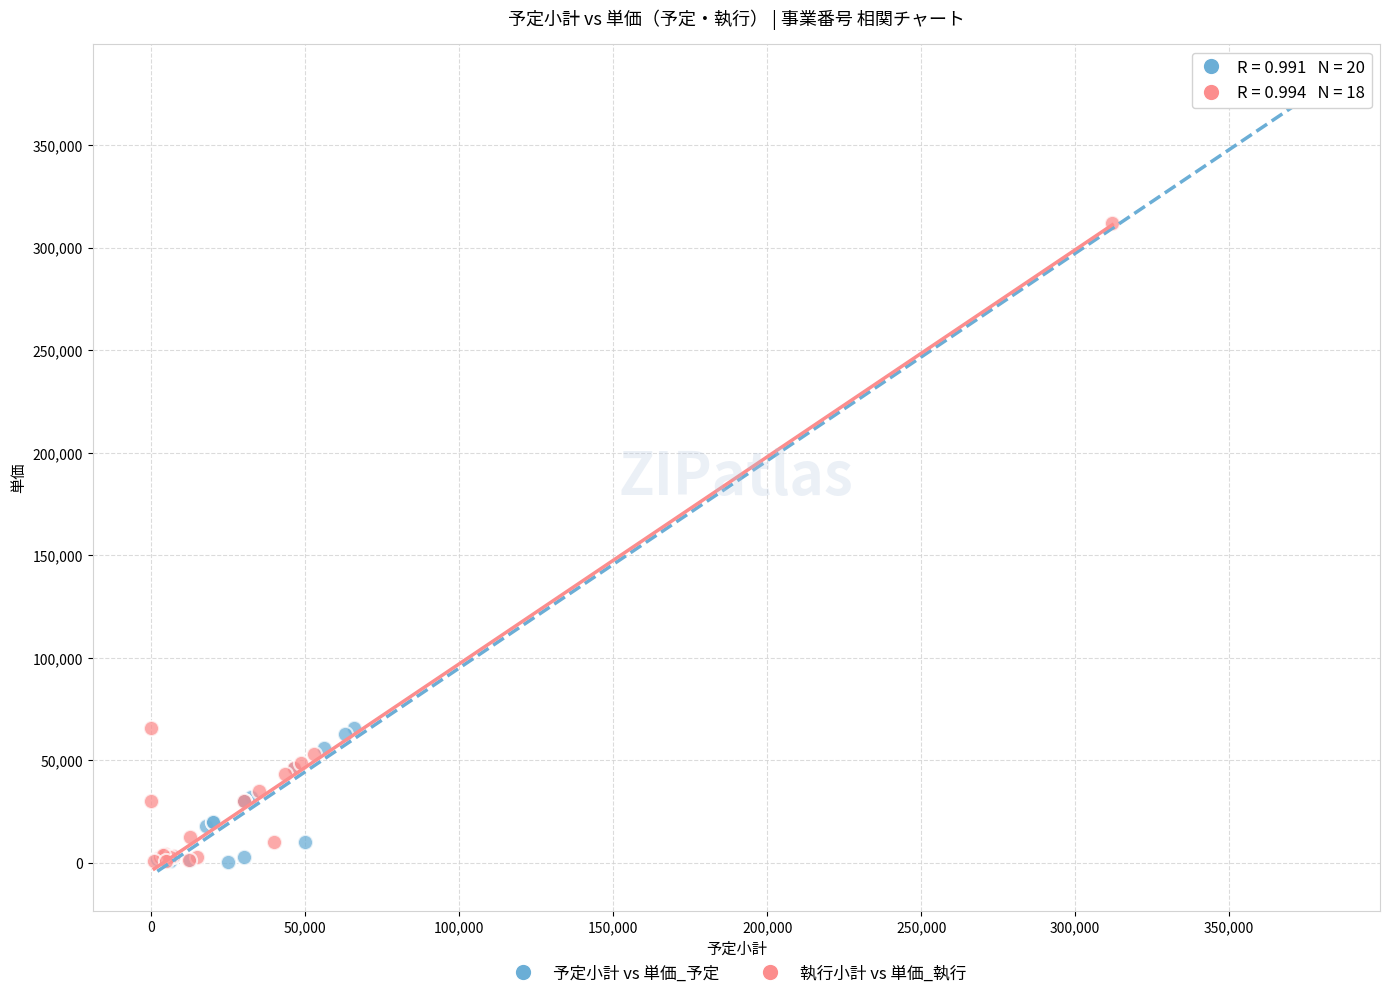

Which series reaches the maximum Y coordinate?

予定小計 vs 単価_予定